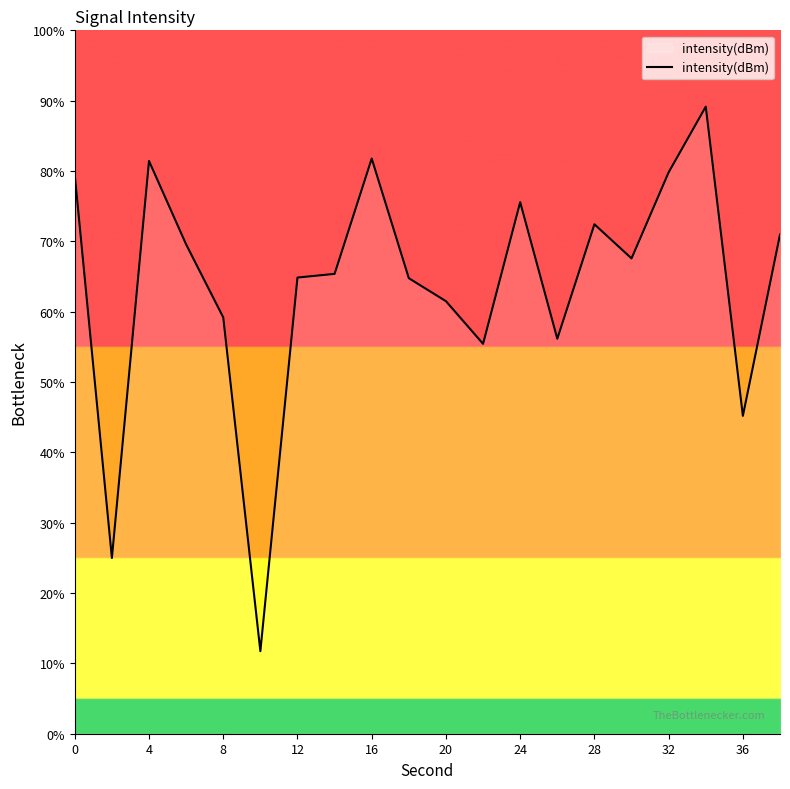

Count the number of data series in this chart.

1